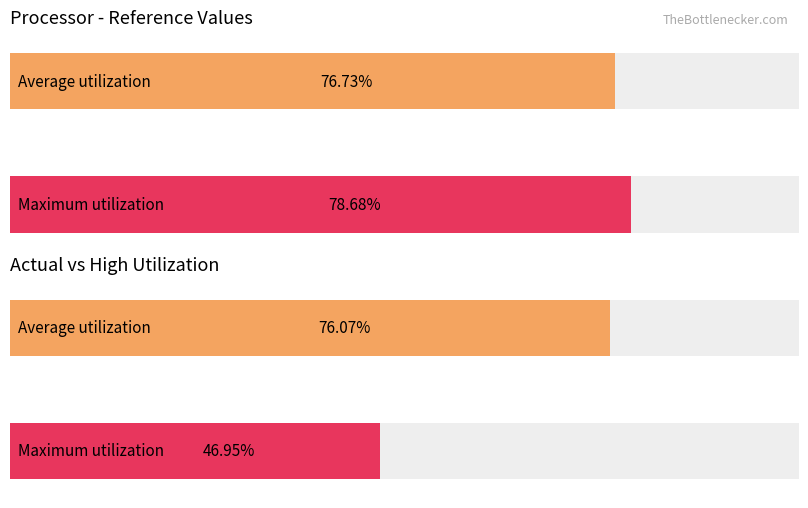

What is the average value of the Reference series?

0.8